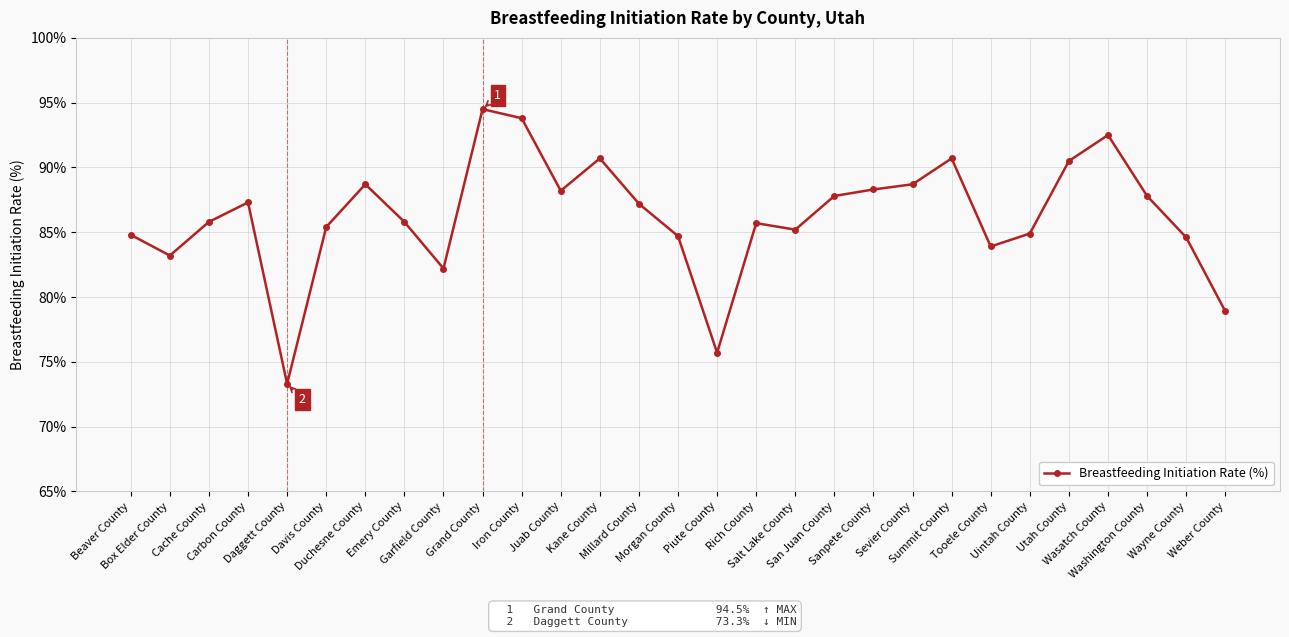

What is the smallest value displayed?

73.3